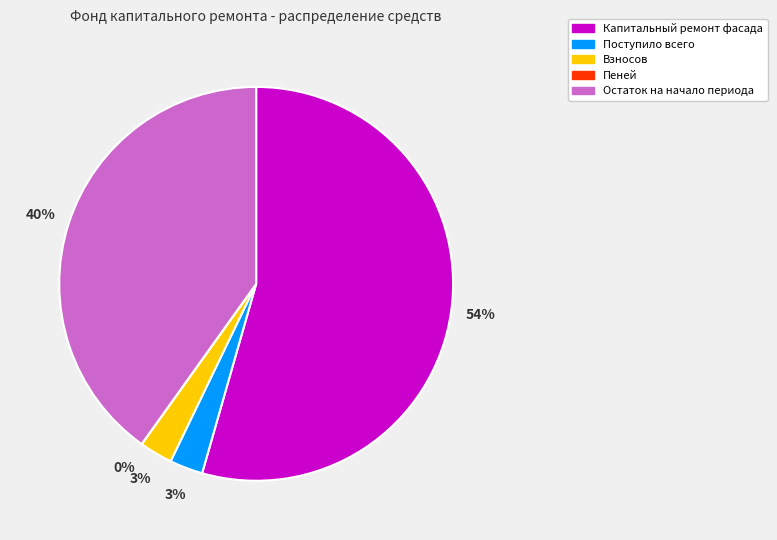

Which slice is the largest?

Капитальный ремонт фасада